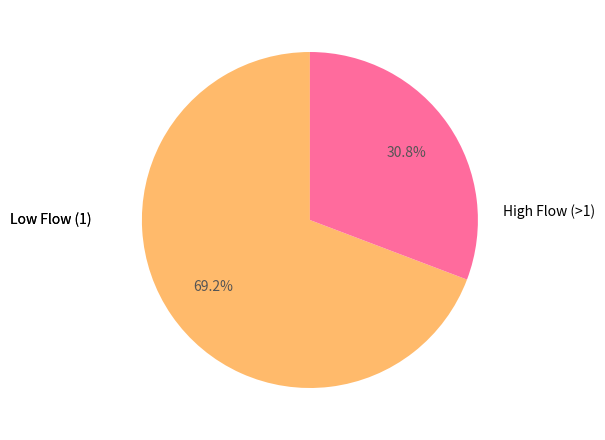

Does Low Flow (1) represent more than half of the total?

Yes